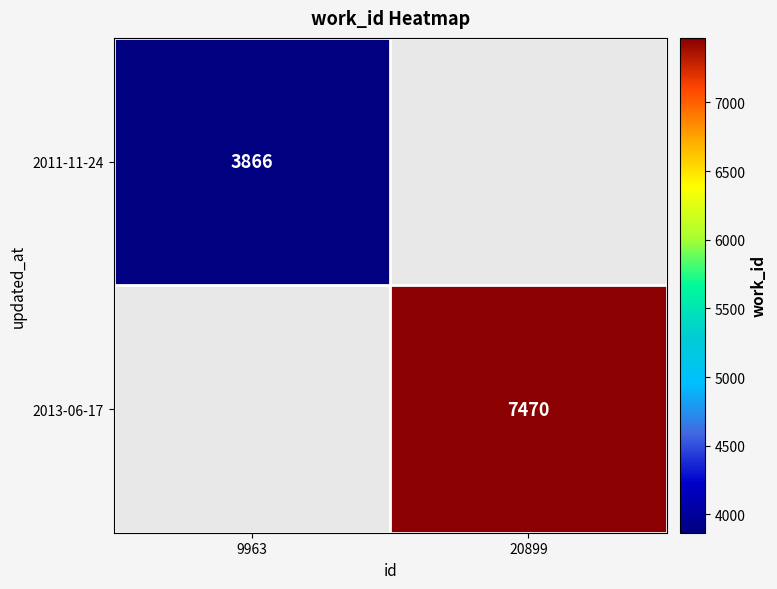

Is it true that 2011-11-24 equals 3866 at 9963?

True